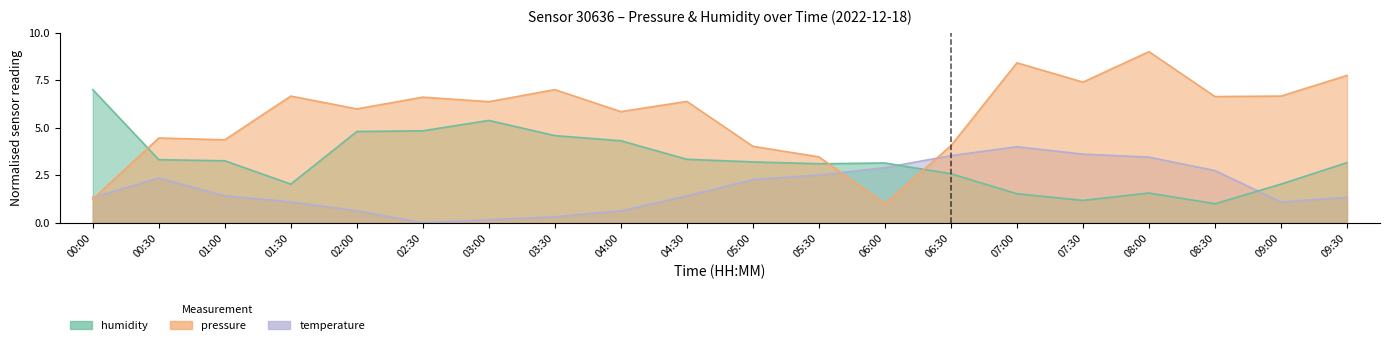

Reading right to left, list all the values displayed in this chart.

temperature: 1.3	1.1	2.7	3.5	3.6	4.0	3.5	2.9	2.5	2.3	1.4	0.6	0.3	0.2	0.0	0.6	1.1	1.4	2.4	1.3
humidity: 3.2	2.0	1.0	1.6	1.2	1.5	2.6	3.1	3.1	3.2	3.3	4.3	4.6	5.4	4.8	4.8	2.0	3.3	3.3	7.0
pressure_norm: 7.7	6.7	6.6	9.0	7.4	8.4	4.1	1.0	3.5	4.0	6.4	5.8	7.0	6.4	6.6	6.0	6.7	4.4	4.5	1.2